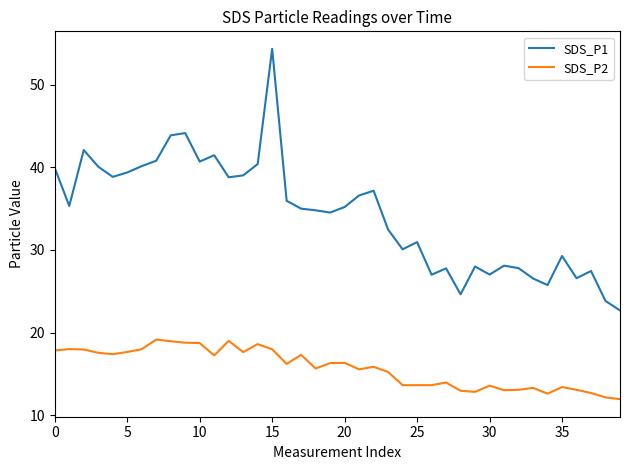

True or false: SDS_P1 and SDS_P2 cross at least once.

False